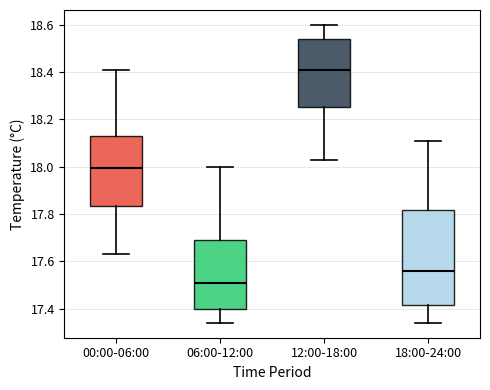

Where is the upper edge of the box for 06:00-12:00 on the y-axis? The values are not printed on the chart, so give them approximately, as read against the axis.

17.70